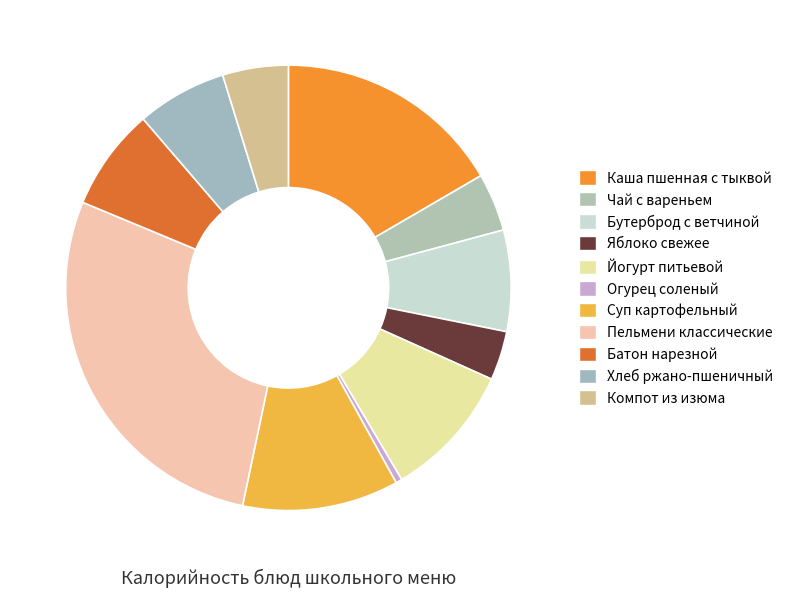

Is there a majority slice in this chart?

No